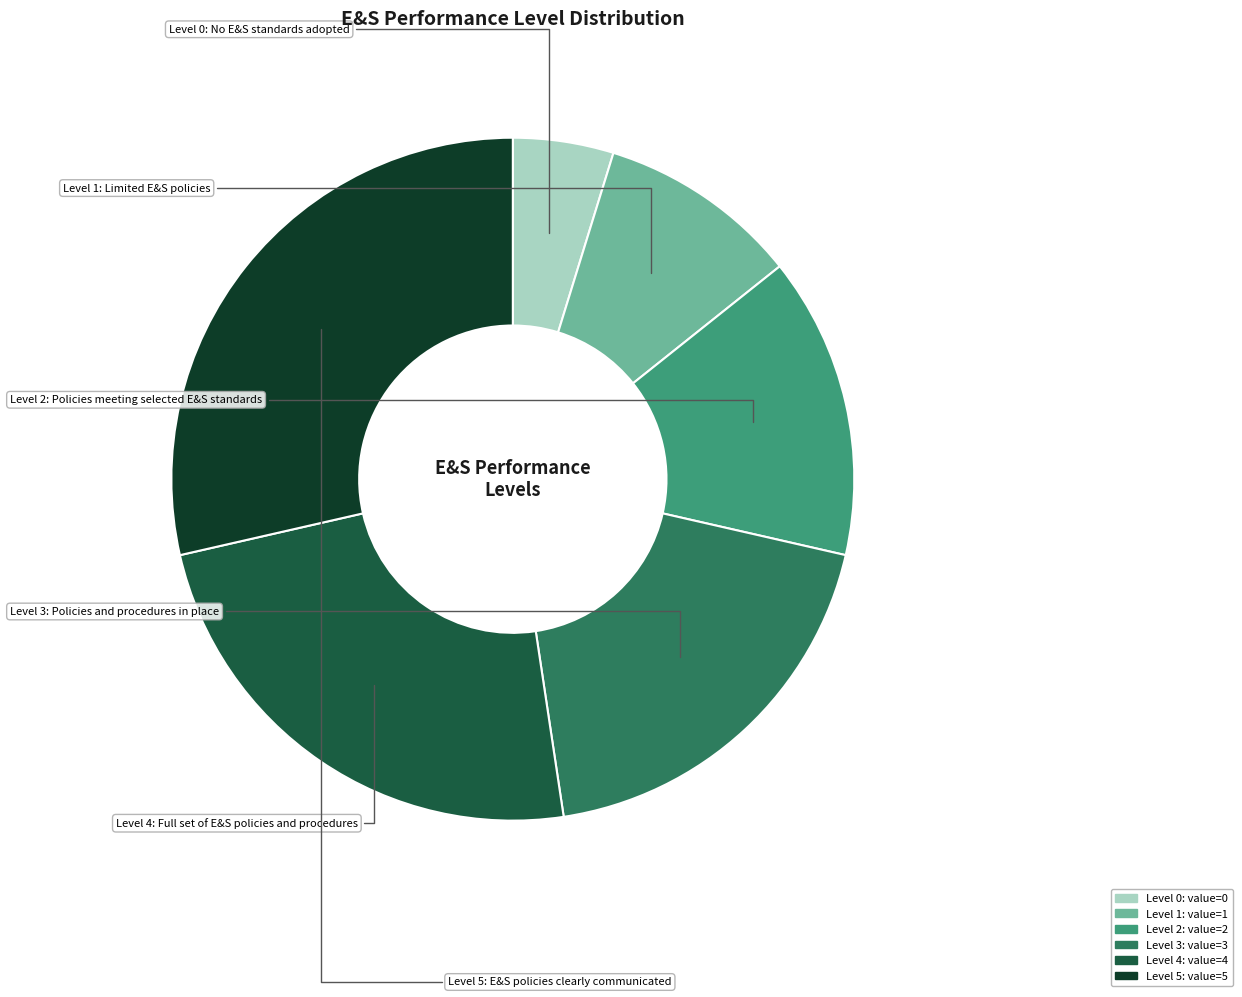

Count the number of slices in the pie.

6